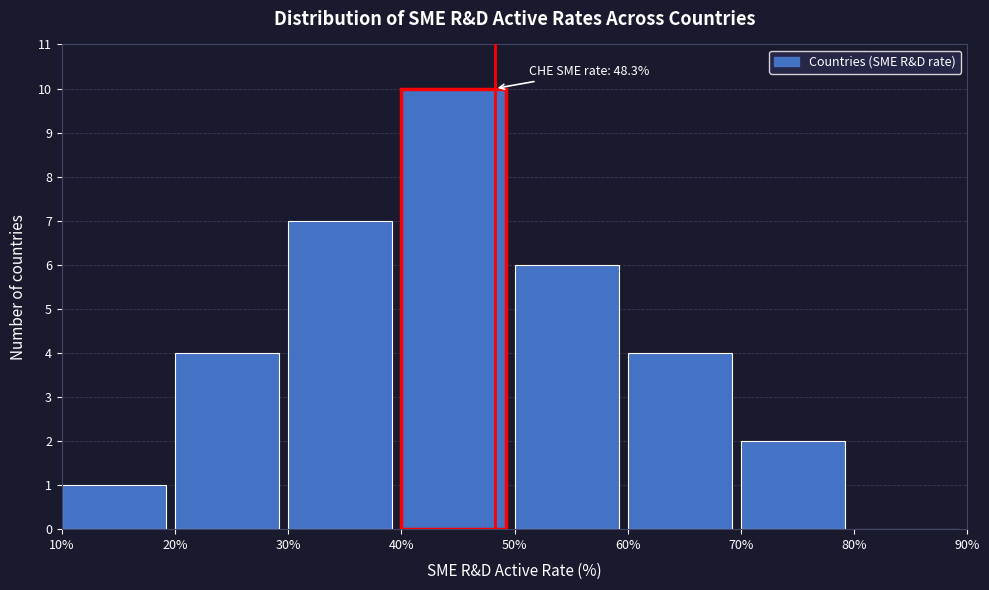

Which range on the x-axis has the tallest bar?

40% to 50%